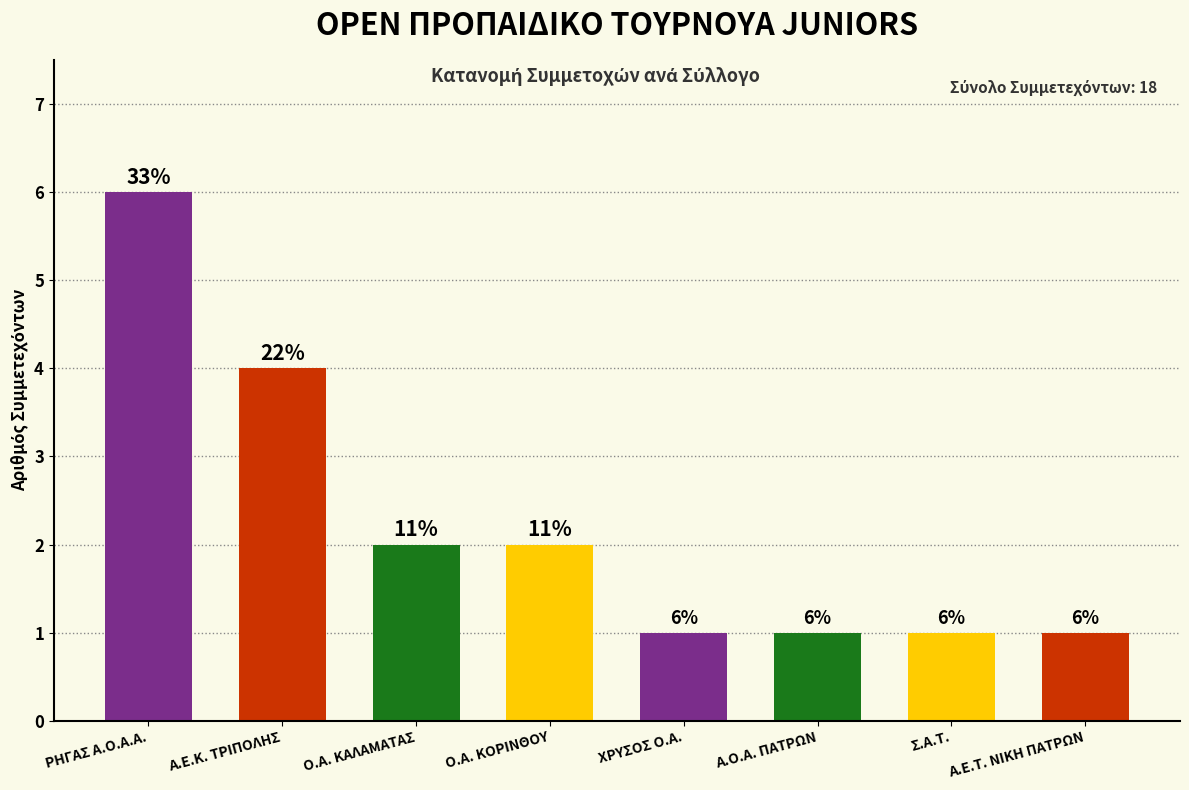

Between ΡΗΓΑΣ Α.Ο.Α.Α. and ΧΡΥΣΟΣ Ο.Α., which is larger?

ΡΗΓΑΣ Α.Ο.Α.Α.